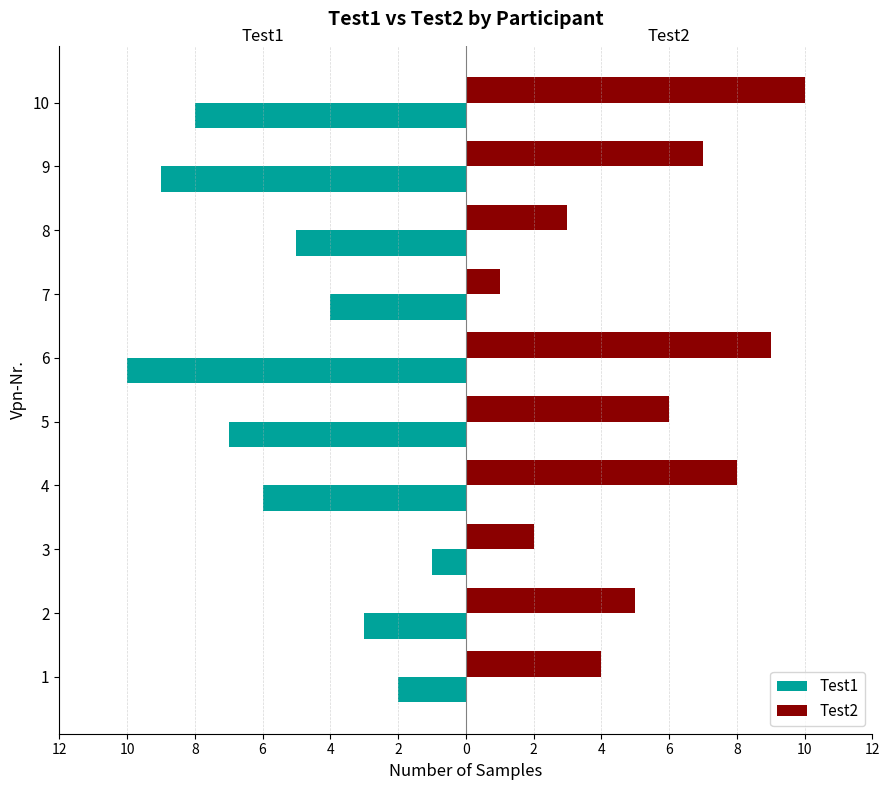

What are all the series names shown in the legend?

Test1, Test2